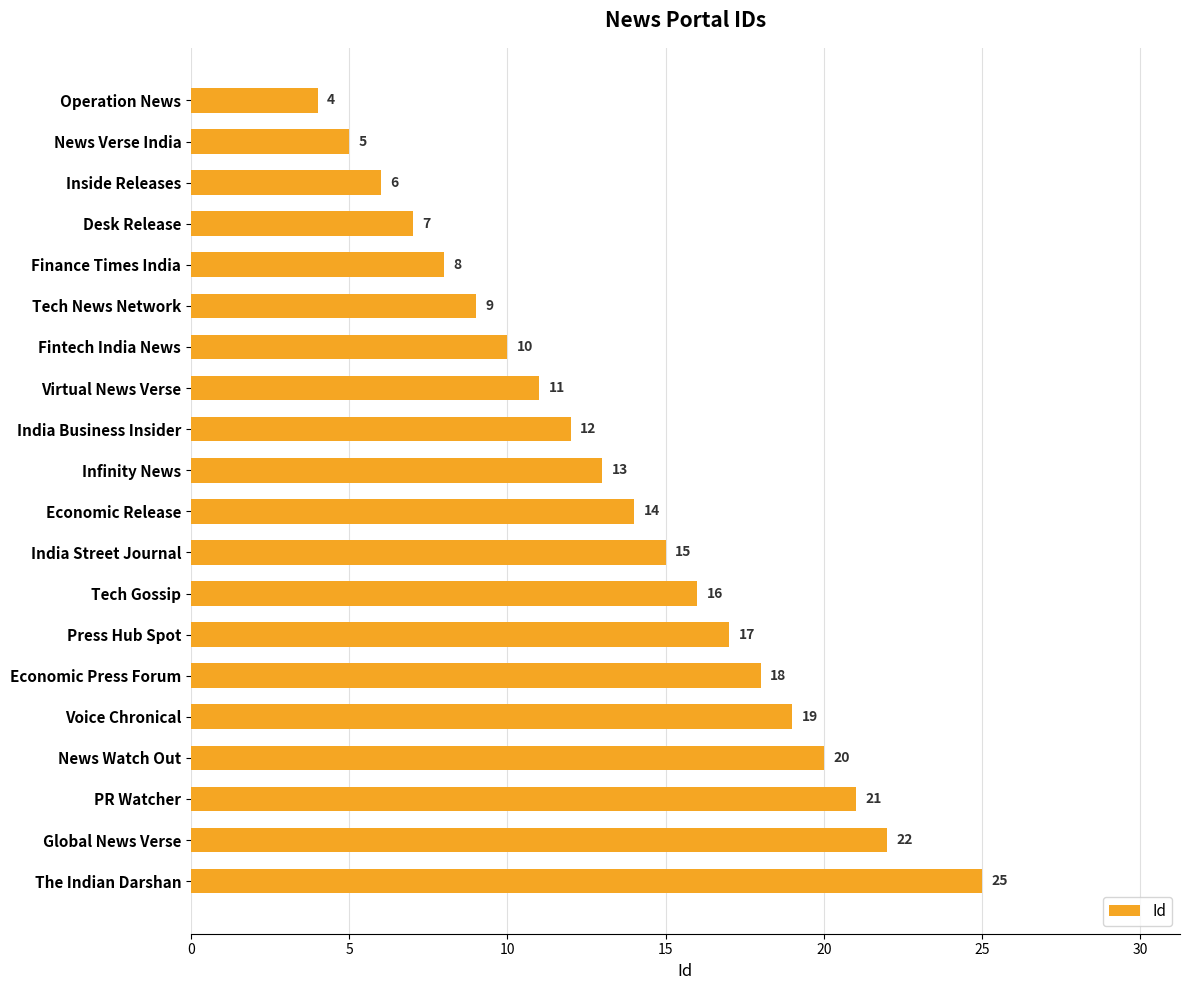

What is the sum of all values?

272